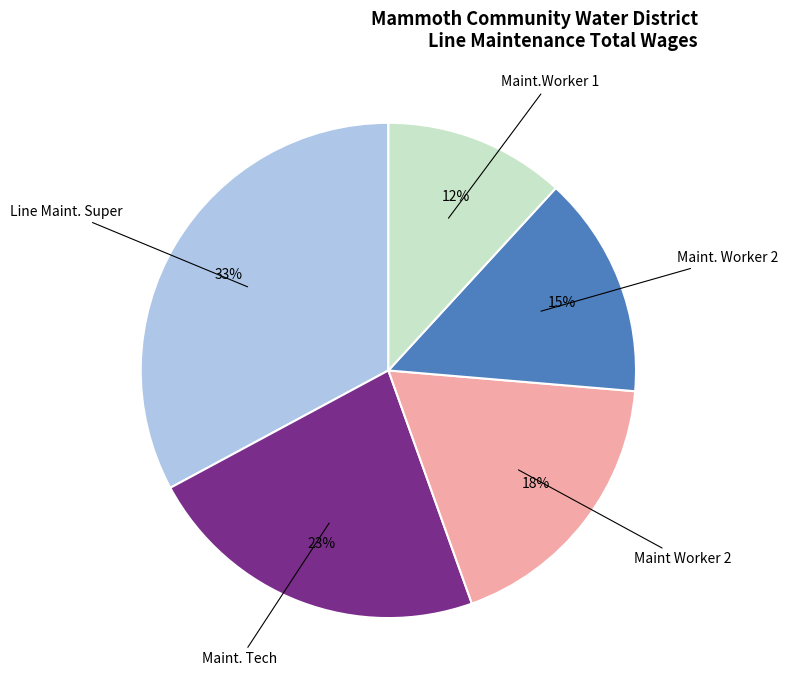

Does any single category account for the majority?

No